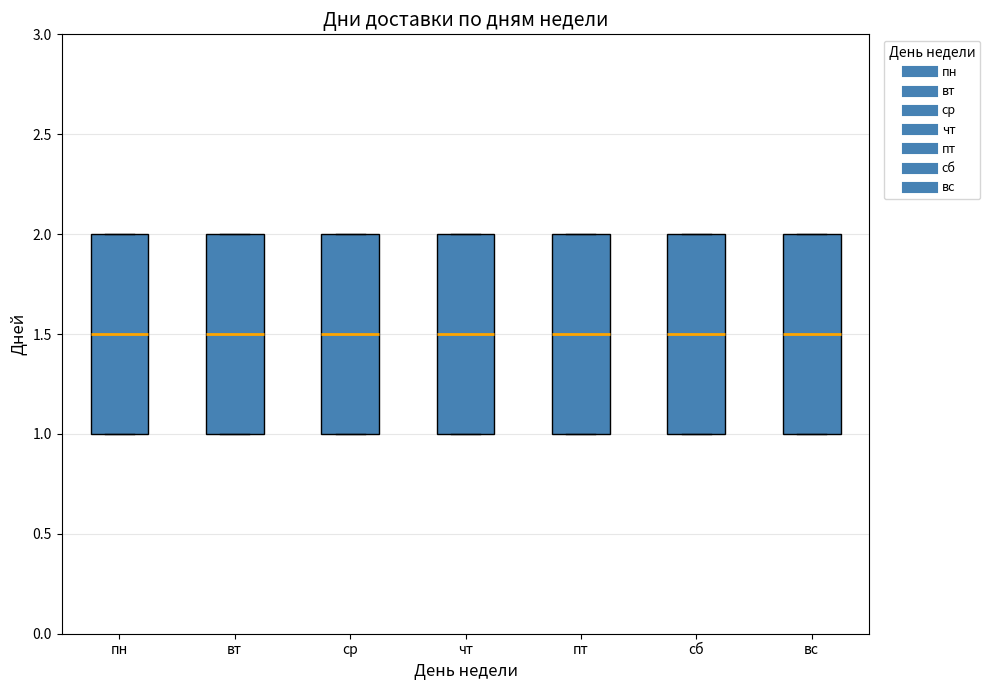

Where is the upper edge of the box for сб on the y-axis? The values are not printed on the chart, so give them approximately, as read against the axis.

2.0